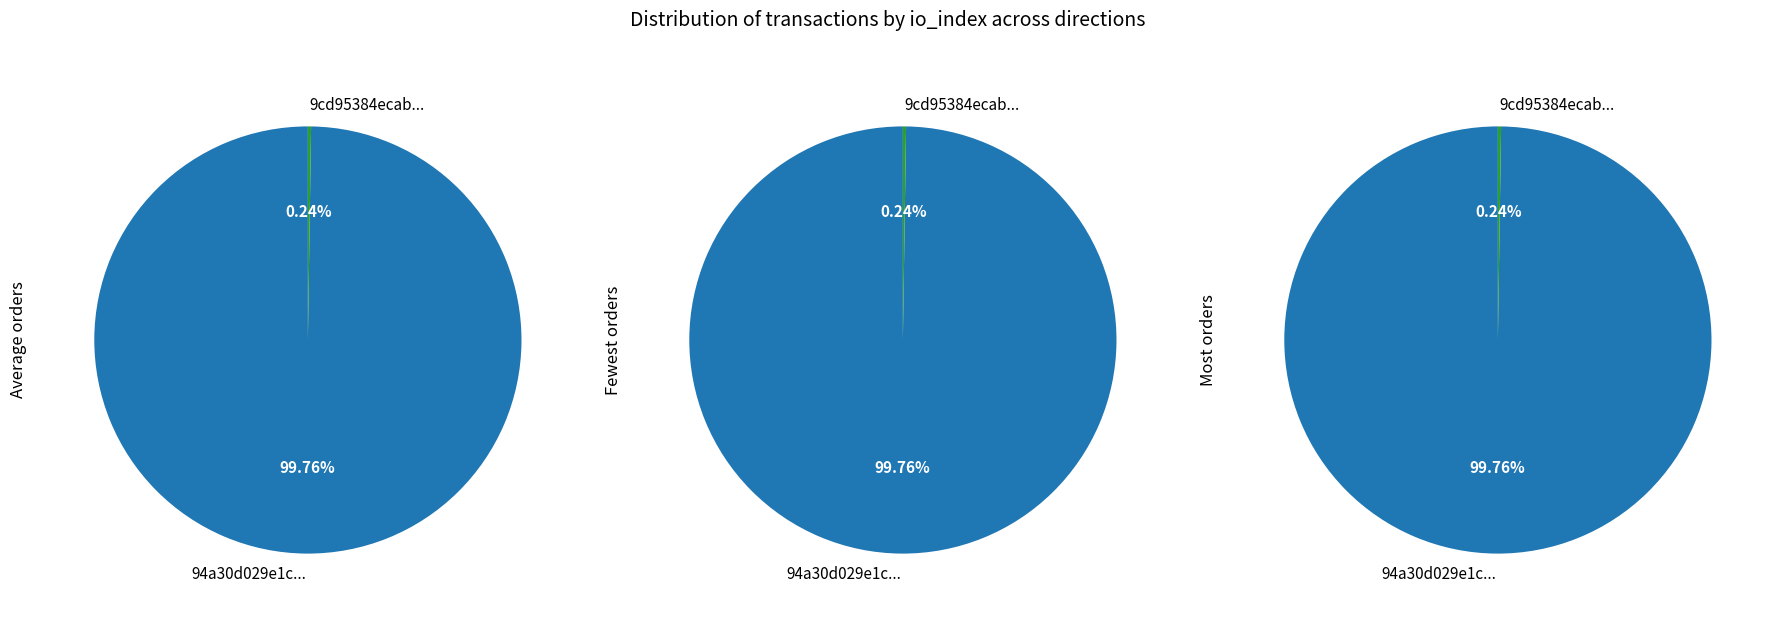

Is it true that 1 is 0% of the pie?

True